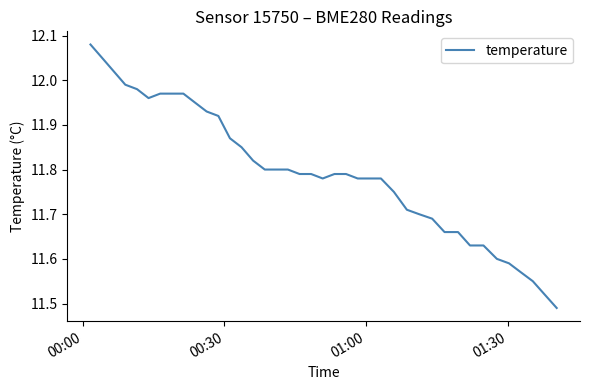

Is this an area chart (filled region under the line)?

No